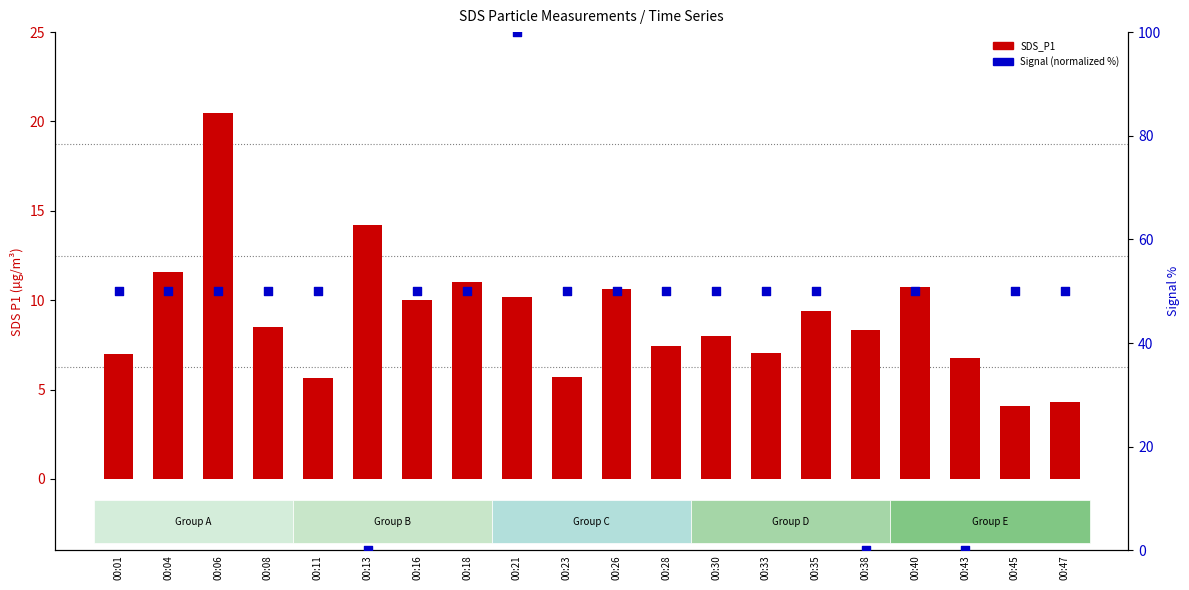

Which series has the largest total across all categories?

Signal (normalized %)